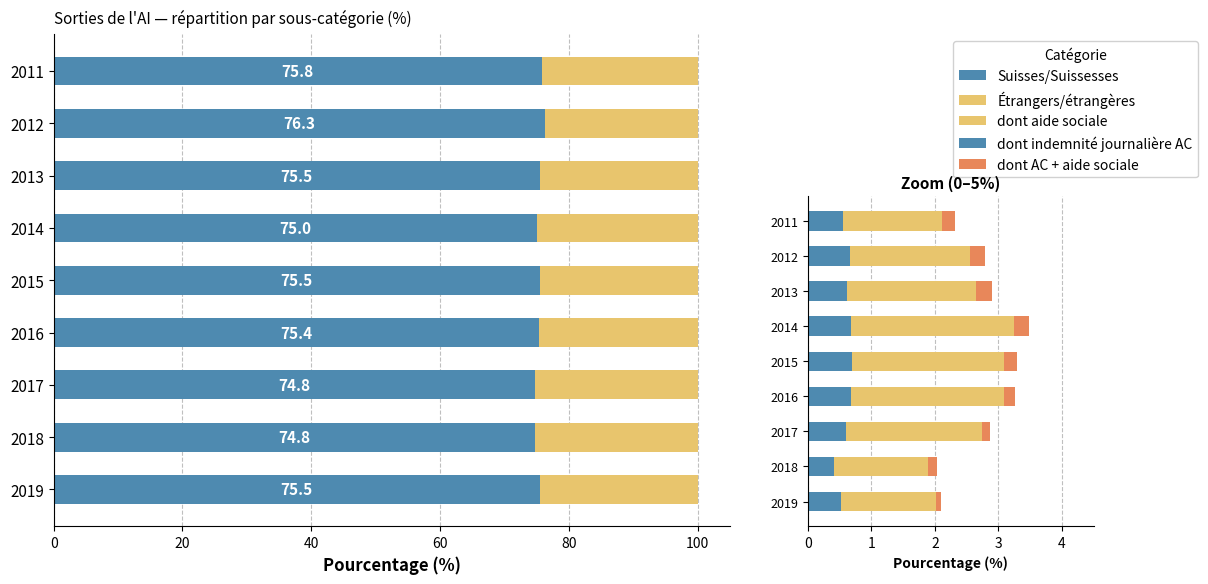

Reading left to right, extract all data points from this chart.

Suisses/Suissesses: 75.5	74.8	74.8	75.4	75.5	75.0	75.5	76.3	75.8
Étrangers/étrangères: 24.5	25.2	25.2	24.6	24.5	25.0	24.5	23.7	24.2
dont indemnité journalière de l'AC: 0.5	0.4	0.6	0.7	0.7	0.7	0.6	0.7	0.6
dont aide sociale: 1.5	1.5	2.1	2.4	2.4	2.6	2.0	1.9	1.6
dont AC + aide sociale: 0.1	0.2	0.1	0.2	0.2	0.2	0.2	0.2	0.2